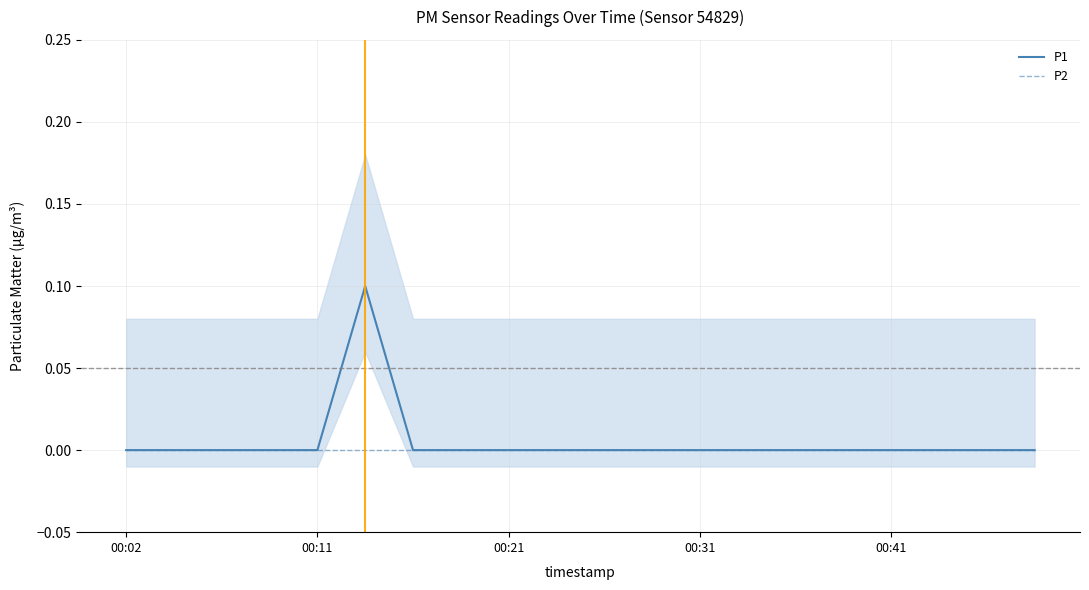

At how many categories does at least one series exceed 0?

1